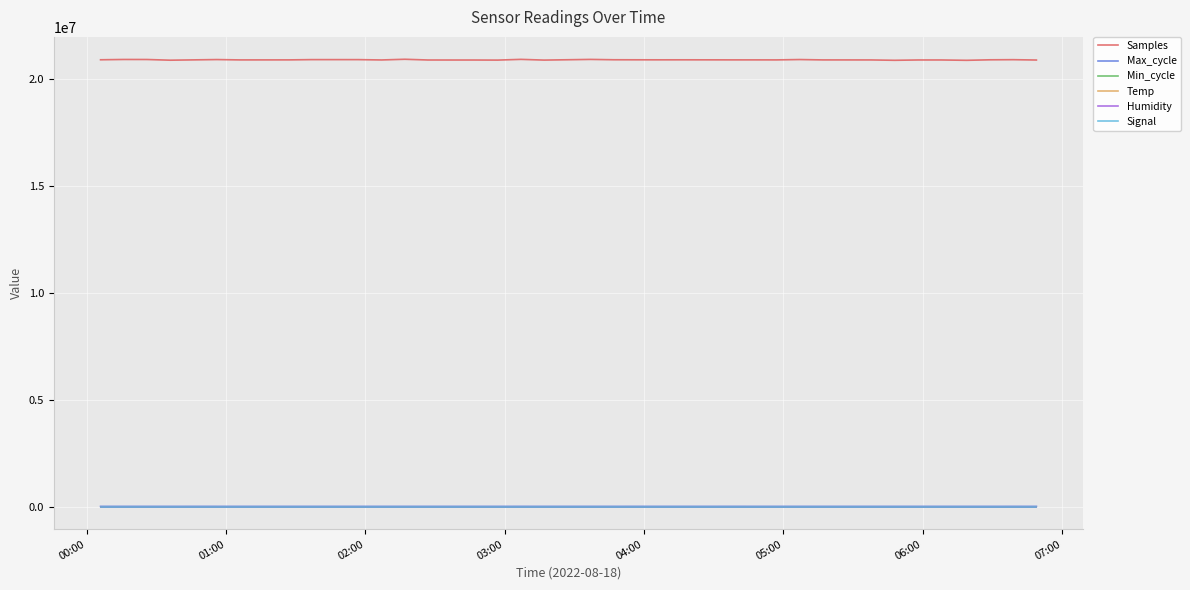

What is the maximum value shown in the chart?

20903461.0